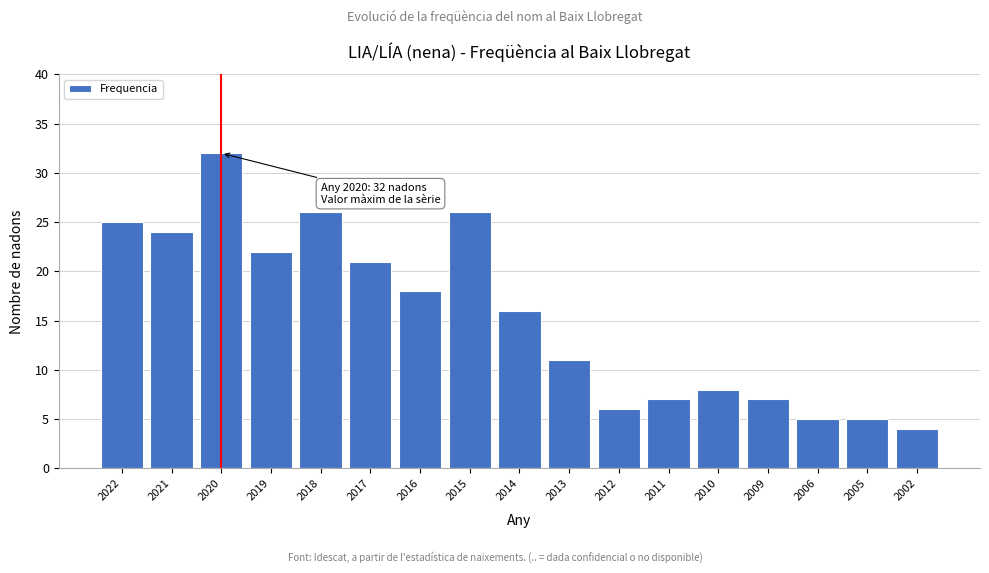

Reading left to right, what are all the values shown in this chart?

25	24	32	22	26	21	18	26	16	11	6	7	8	7	5	5	4